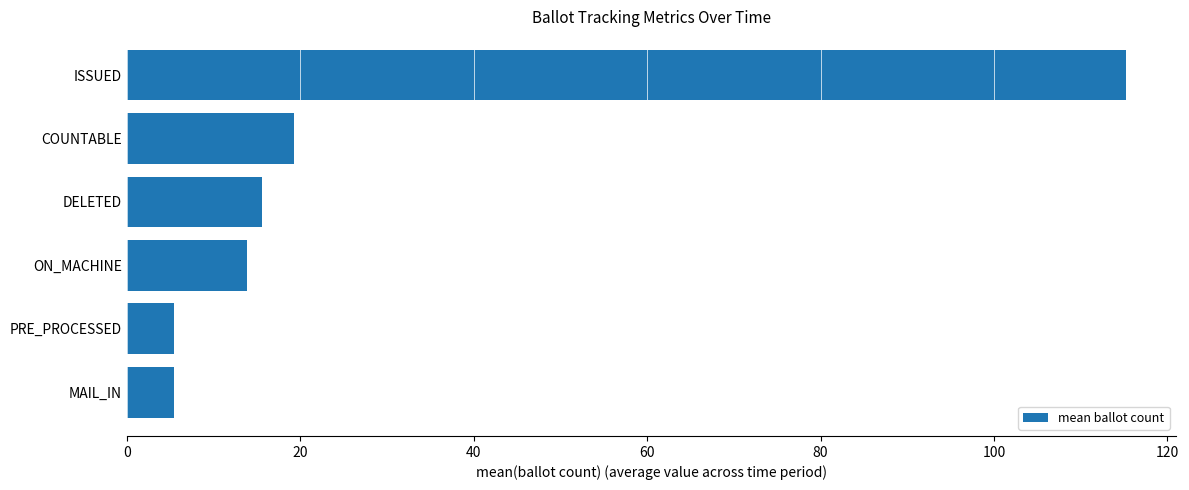

Is it true that the value at COUNTABLE is 34.5?

False